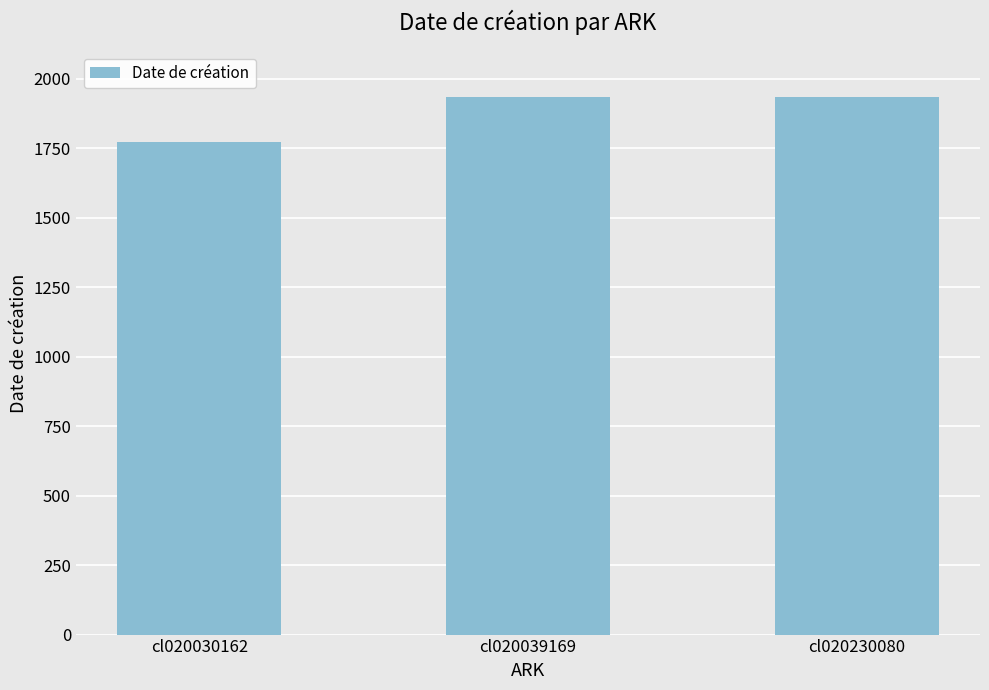

What is the sum of the values at cl020230080 and cl020039169?

3870